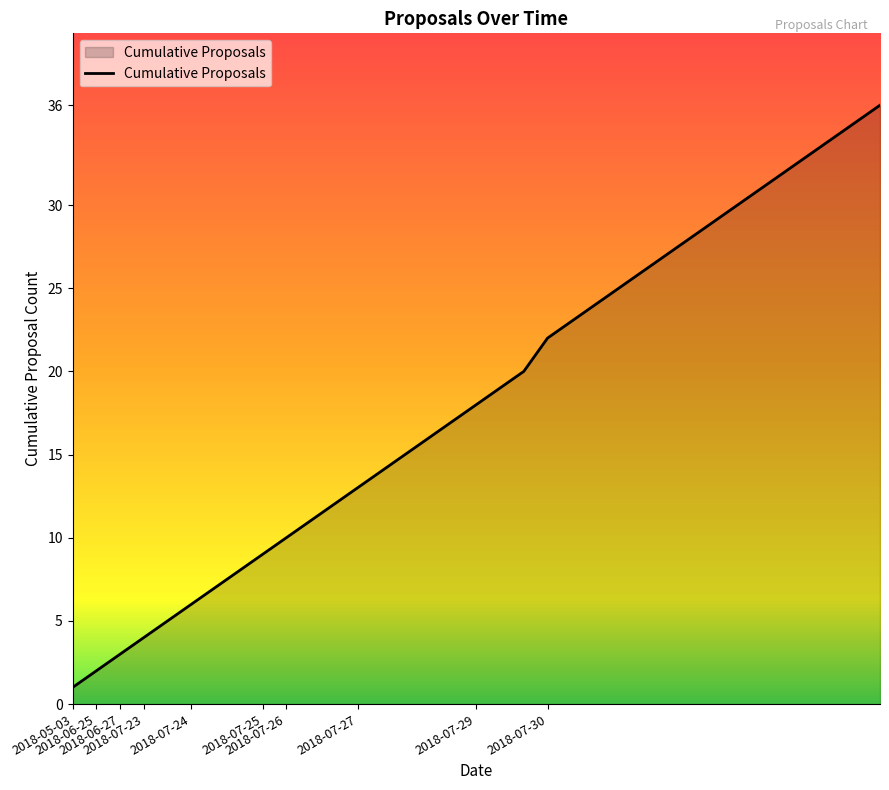

What is the maximum value shown in the chart?

36